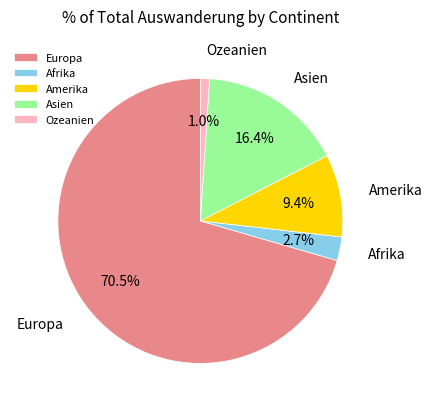

Rank the categories by value from lowest to highest.

Ozeanien, Afrika, Amerika, Asien, Europa